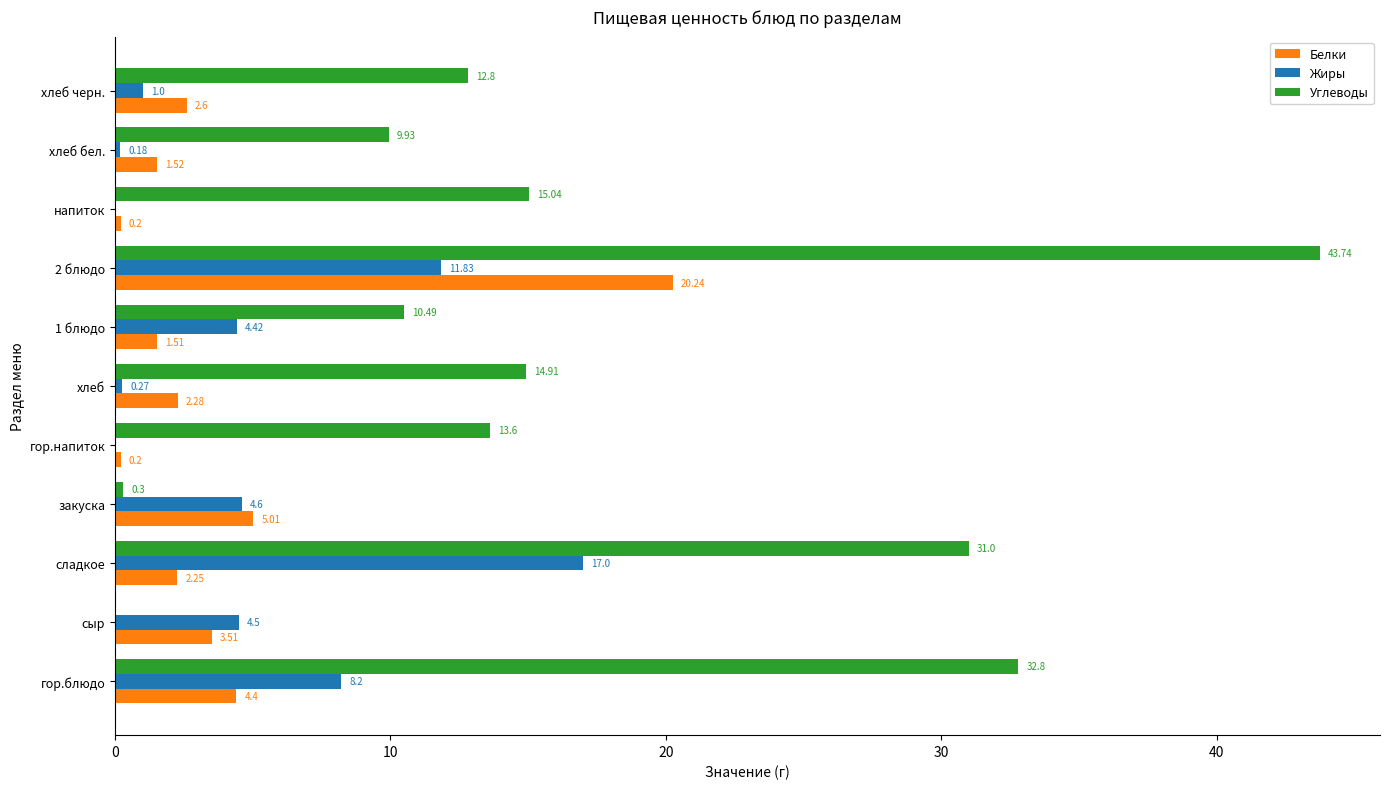

What is the greatest value displayed?

43.7